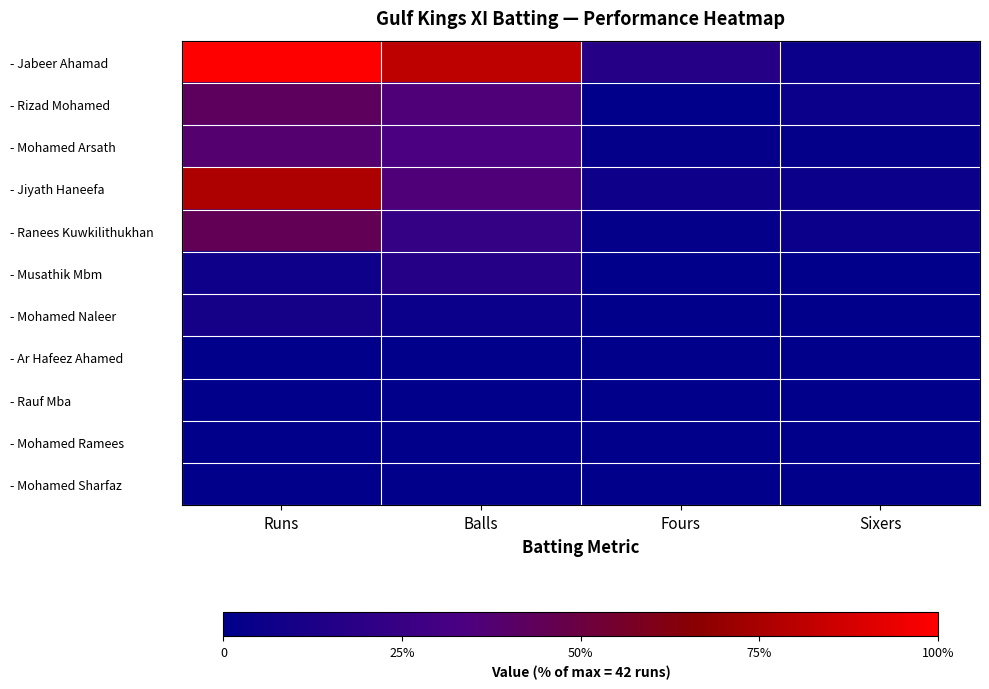

Reading left to right, extract all data points from this chart.

- Jabeer Ahamad: Runs=100.0	Balls=81.0	Fours=16.7	Sixers=4.8
- Rizad Mohamed: Runs=42.9	Balls=35.7	Fours=0.0	Sixers=4.8
- Mohamed Arsath: Runs=38.1	Balls=33.3	Fours=2.4	Sixers=2.4
- Jiyath Haneefa: Runs=76.2	Balls=35.7	Fours=7.1	Sixers=4.8
- Ranees Kuwkilithukhan: Runs=45.2	Balls=23.8	Fours=2.4	Sixers=4.8
- Musathik Mbm: Runs=7.1	Balls=16.7	Fours=0.0	Sixers=0.0
- Mohamed Naleer: Runs=9.5	Balls=4.8	Fours=0.0	Sixers=0.0
- Ar Hafeez Ahamed: Runs=0.0	Balls=0.0	Fours=0.0	Sixers=0.0
- Rauf Mba: Runs=0.0	Balls=0.0	Fours=0.0	Sixers=0.0
- Mohamed Ramees: Runs=0.0	Balls=0.0	Fours=0.0	Sixers=0.0
- Mohamed Sharfaz: Runs=0.0	Balls=0.0	Fours=0.0	Sixers=0.0